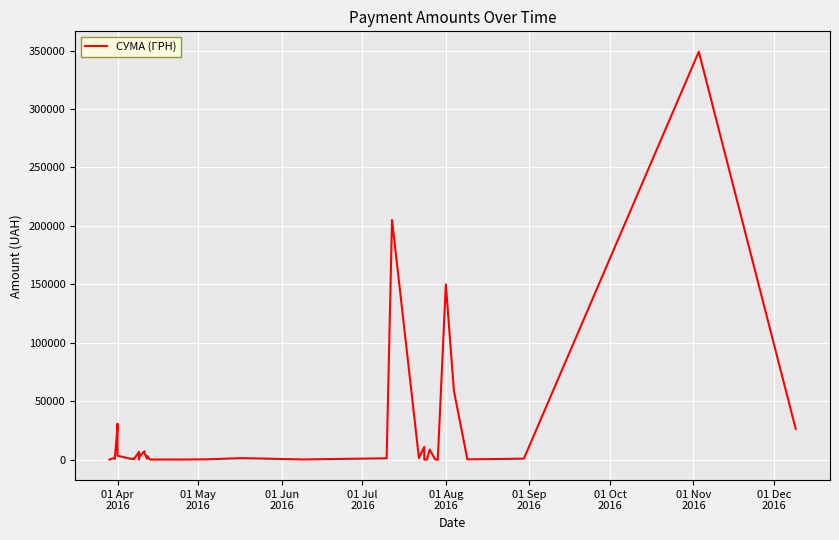

Reading right to left, transcribe all the data shown in this chart.

26460.0	348965.9	944.7	499.0	361.8	58863.1	149961.7	97.8	331.6	8661.0	323.2	11.2	11055.8	1422.8	205084.5	1250.0	240.0	1374.9	340.5	179.6	173.9	3267.0	877.8	5755.0	7247.6	2271.1	5803.2	361.8	6700.0	290.4	869.0	1070.9	714.6	3446.3	30651.9	28492.0	1422.9	963.6	1792.1	97.8